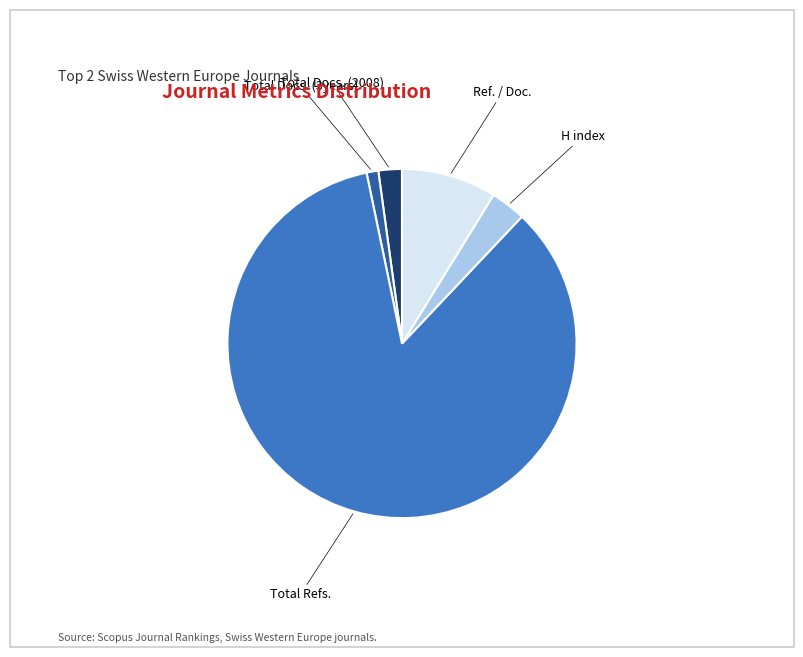

Is there any slice that represents more than half of the pie?

Yes